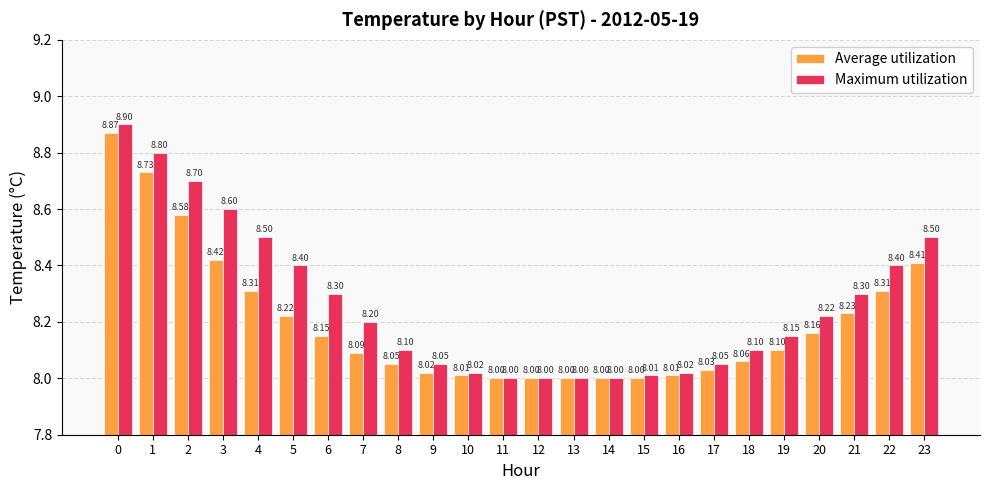

What is the value of the Average utilization bar at the 14th from the left?

8.0